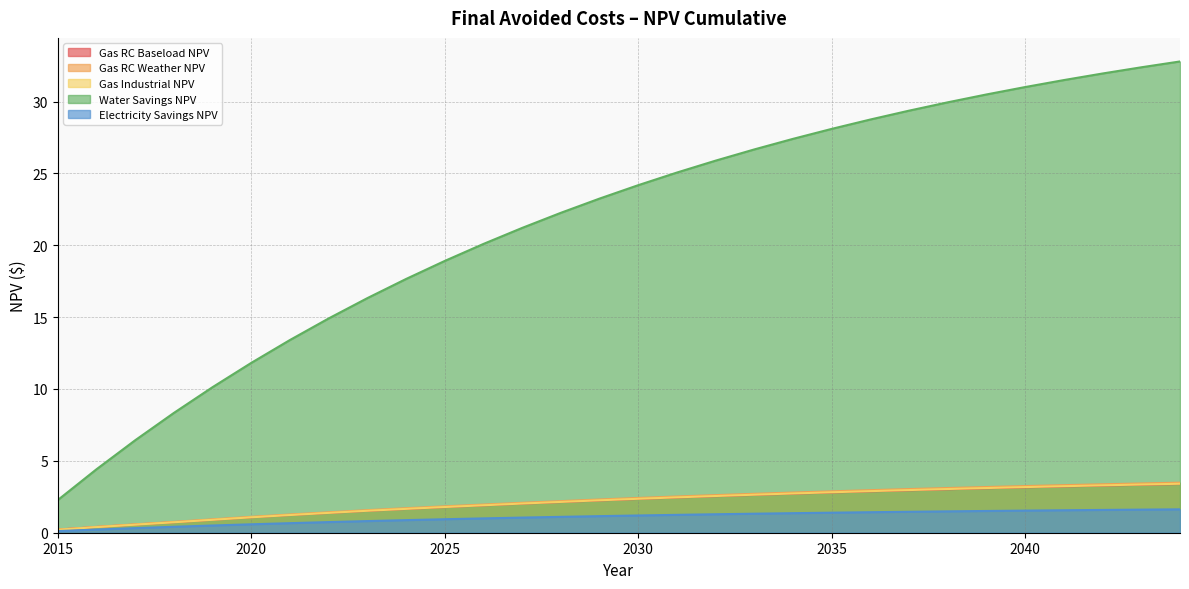

Reading left to right, what are all the values shown in this chart?

Gas RC Baseload NPV: 0.2	0.4	0.6	0.7	0.9	1.1	1.2	1.4	1.5	1.7	1.8	1.9	2.0	2.1	2.2	2.4	2.4	2.5	2.6	2.7	2.8	2.9	3.0	3.0	3.1	3.2	3.2	3.3	3.3	3.4
Gas RC Weather NPV: 0.2	0.4	0.6	0.8	0.9	1.1	1.3	1.4	1.6	1.7	1.8	2.0	2.1	2.2	2.3	2.4	2.5	2.6	2.7	2.8	2.9	3.0	3.0	3.1	3.2	3.2	3.3	3.4	3.4	3.5
Gas Industrial NPV: 0.2	0.4	0.6	0.7	0.9	1.1	1.2	1.4	1.5	1.7	1.8	1.9	2.0	2.1	2.3	2.4	2.5	2.6	2.6	2.7	2.8	2.9	3.0	3.0	3.1	3.2	3.2	3.3	3.4	3.4
Water Savings NPV: 2.3	4.4	6.4	8.3	10.1	11.8	13.4	14.9	16.3	17.7	18.9	20.1	21.2	22.3	23.2	24.2	25.1	25.9	26.7	27.4	28.1	28.8	29.4	29.9	30.5	31.0	31.5	32.0	32.4	32.8
Electricity Savings NPV: 0.1	0.2	0.3	0.4	0.5	0.6	0.7	0.7	0.8	0.9	0.9	1.0	1.1	1.1	1.2	1.2	1.2	1.3	1.3	1.4	1.4	1.4	1.5	1.5	1.5	1.5	1.6	1.6	1.6	1.6